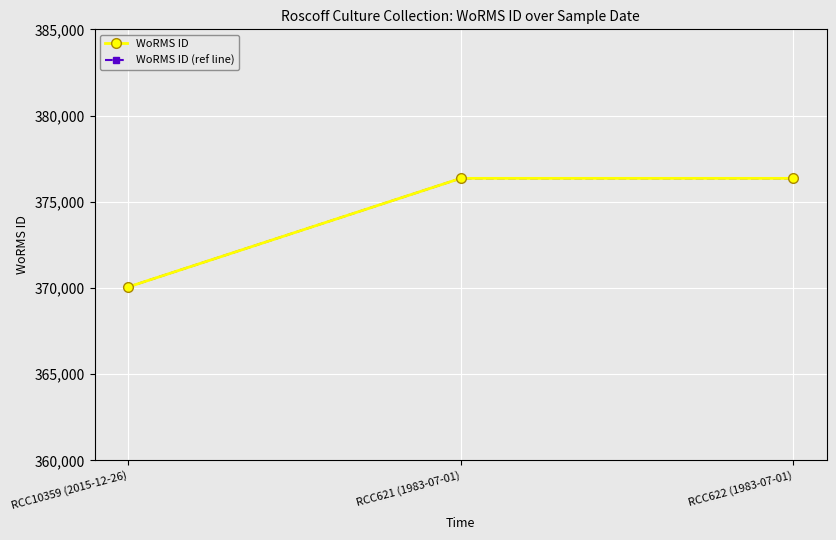

What is the label of the 3rd point from the right?

RCC10359 (2015-12-26)